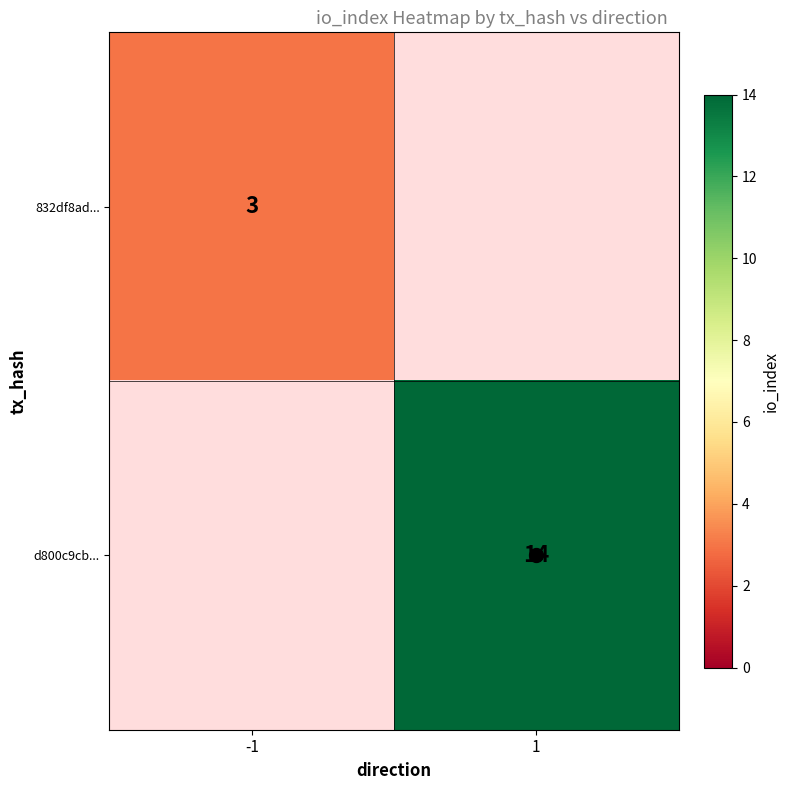

True or false: 832df8ad... has a value of 3 at -1.

True